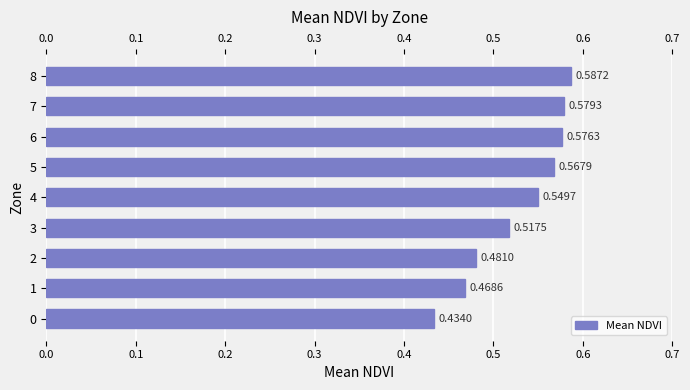

What is the sum of the values at 2 and 1?

0.9